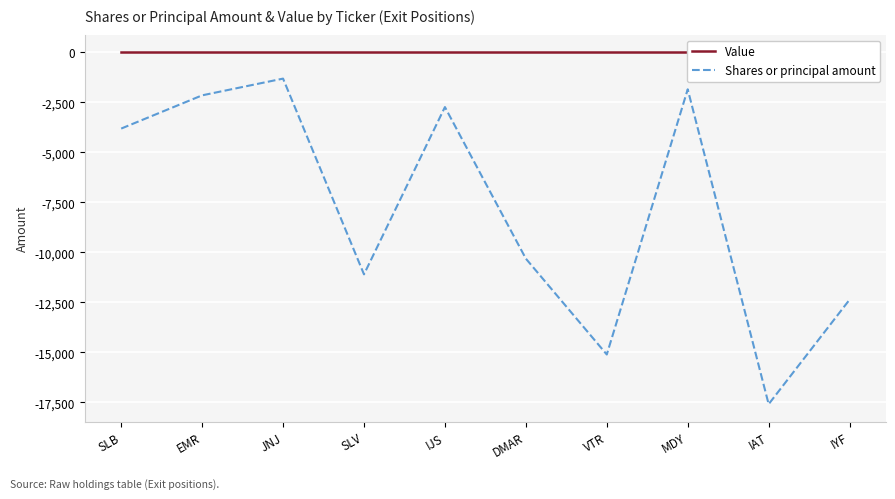

At how many categories does at least one series exceed -12168?

10